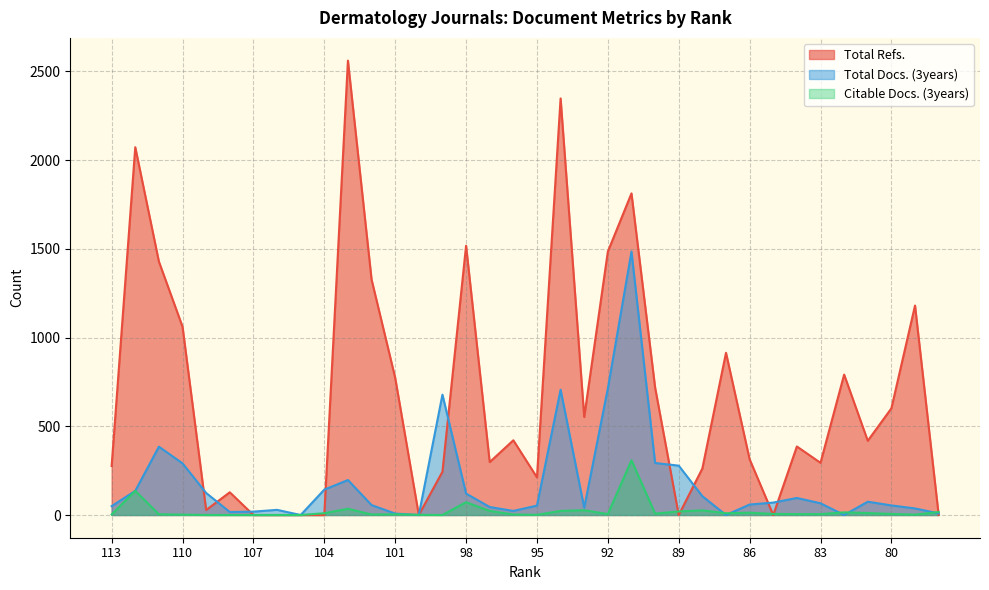

At 103, list the series in order from smallest to largest.

Citable Docs. (3years), Total Docs. (3years), Total Refs.